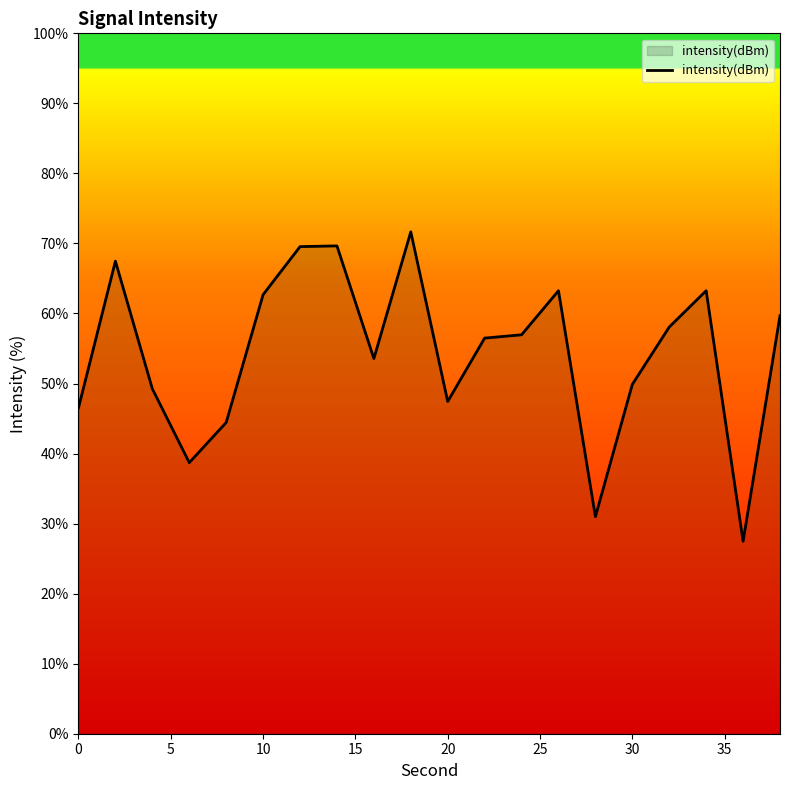

What is the smallest value displayed?

27.5